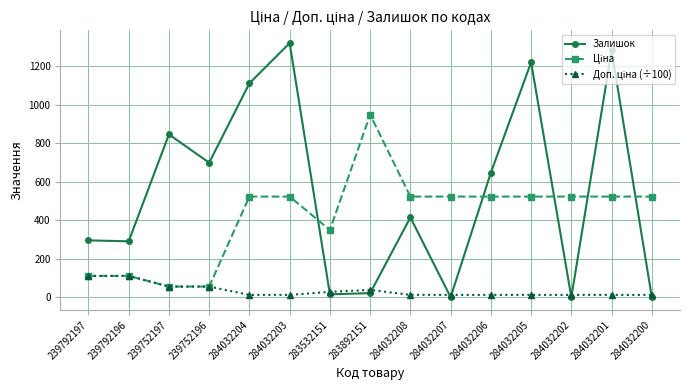

Count the number of data series in this chart.

3